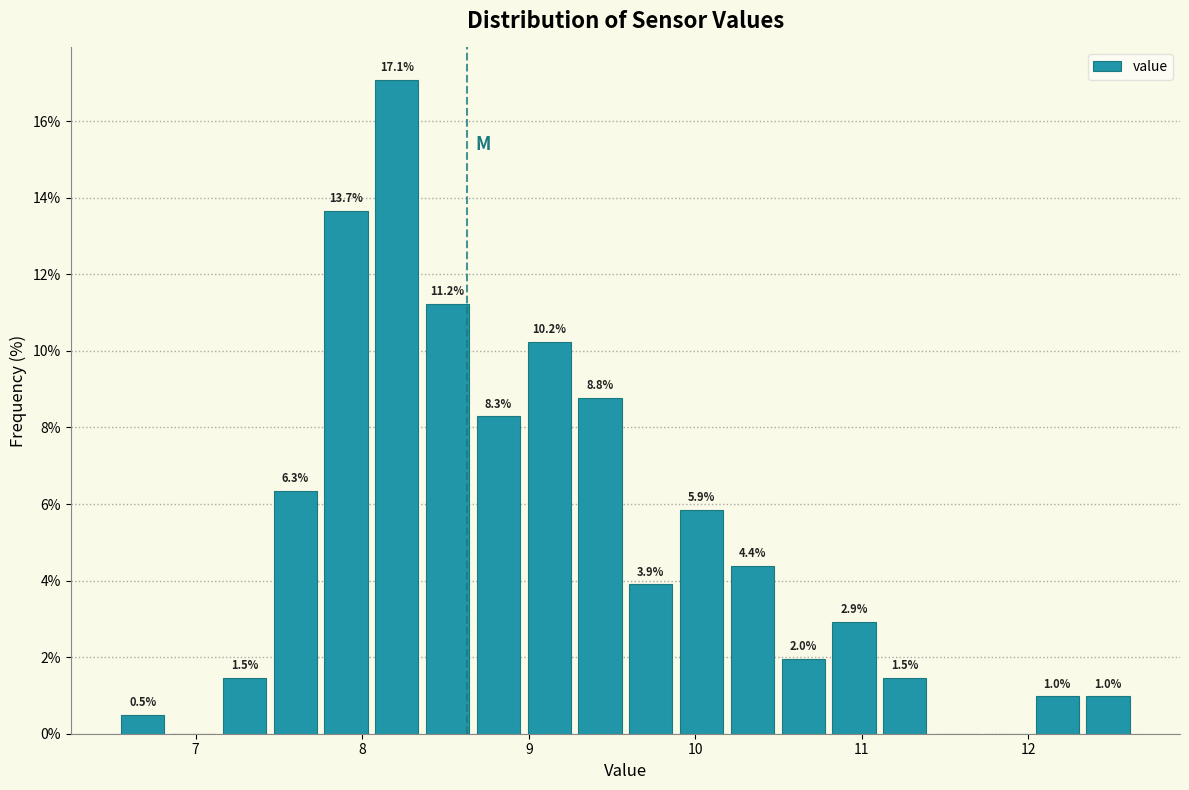

Around what value on the x-axis is the tallest bar? Give the approximate position of its centre, as read against the axis.

8.2